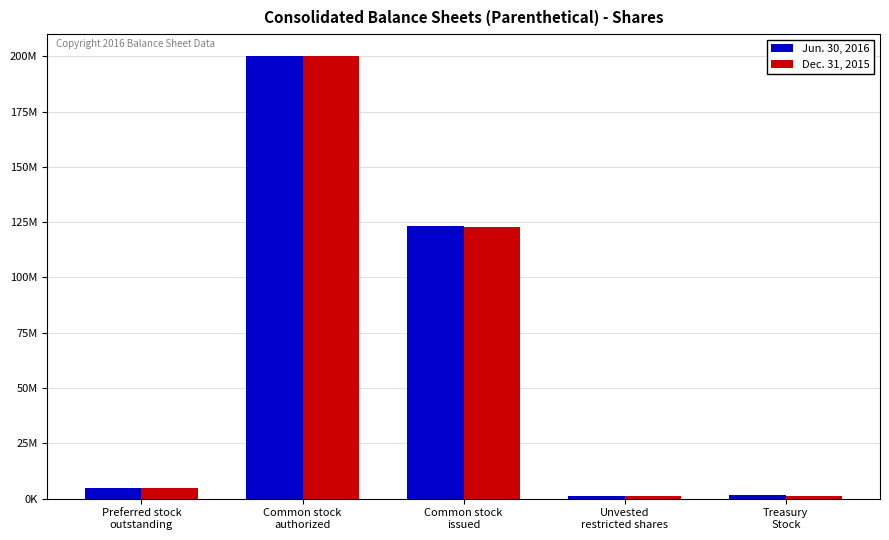

List the labels in order of Dec. 31, 2015 value, largest first.

Common stock
authorized, Common stock
issued, Preferred stock
outstanding, Treasury
Stock, Unvested
restricted shares